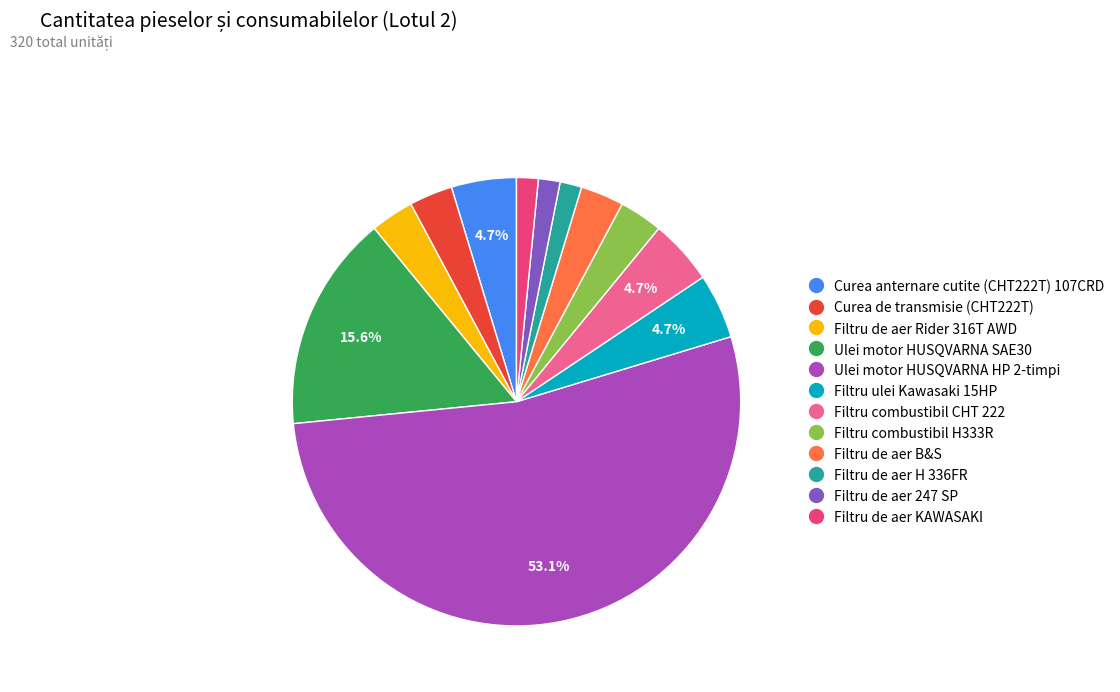

How many segments does this pie chart have?

12